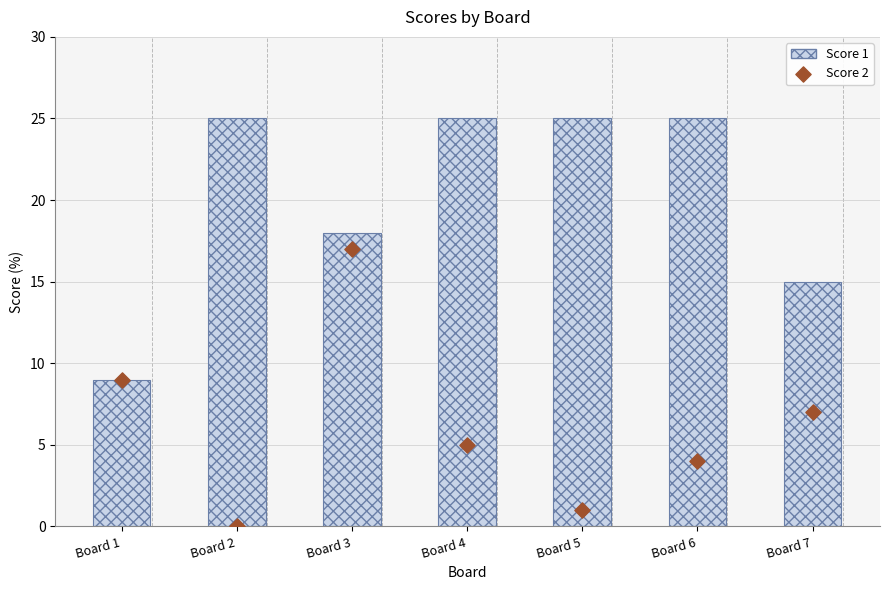

At which category is the sum across all series the highest?

Board 3